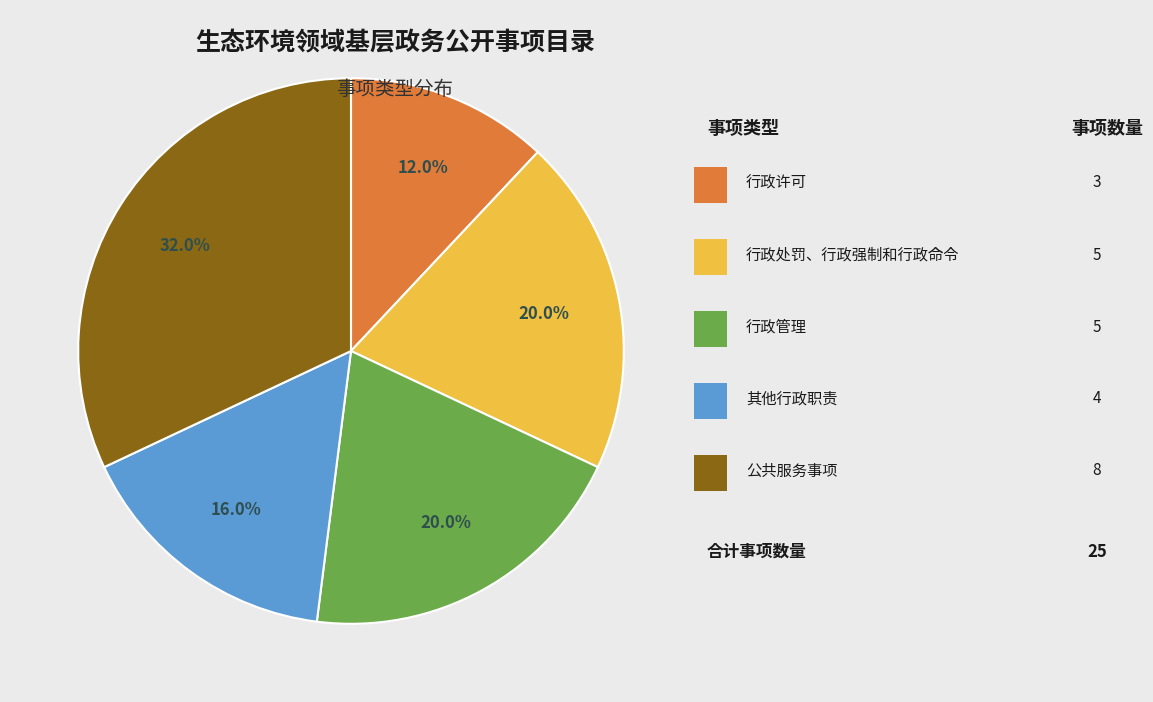

To the nearest percent, what is the average slice percentage?

20%